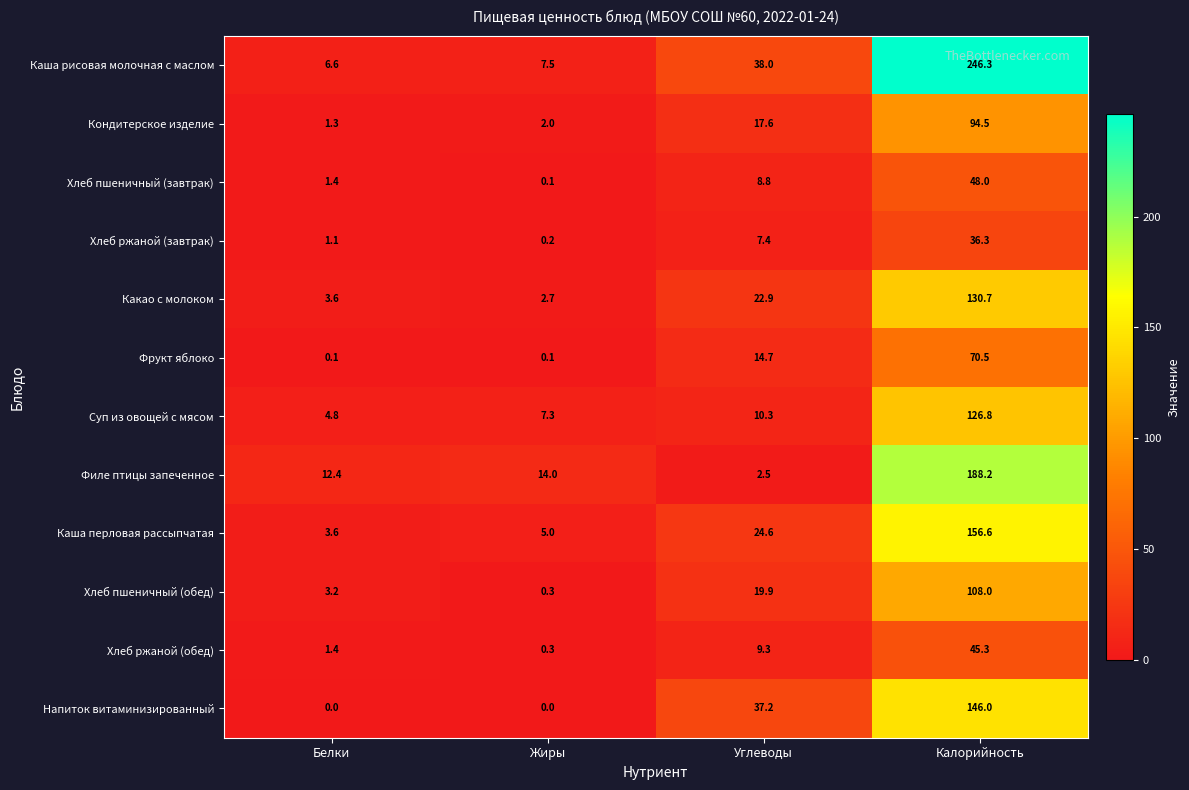

Read the Суп из овощей с мясом value at Белки.

4.8